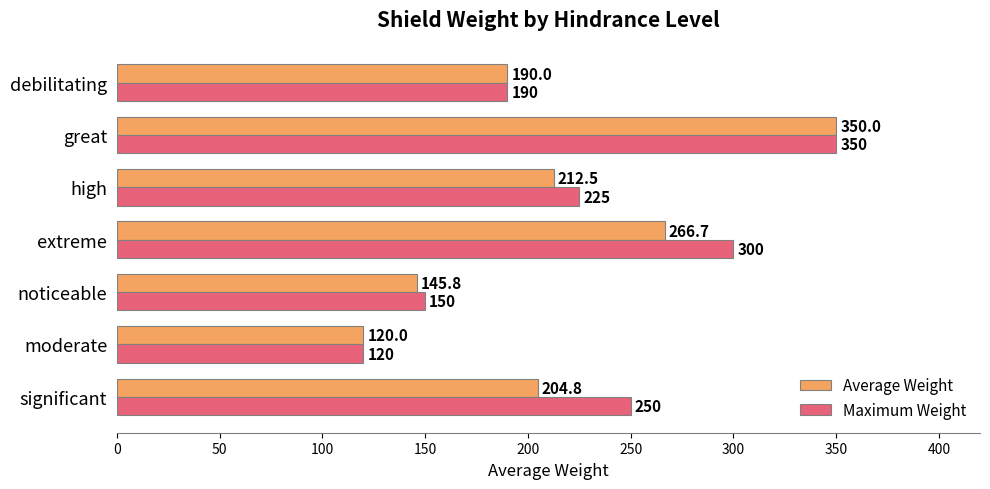

Count the number of data series in this chart.

2